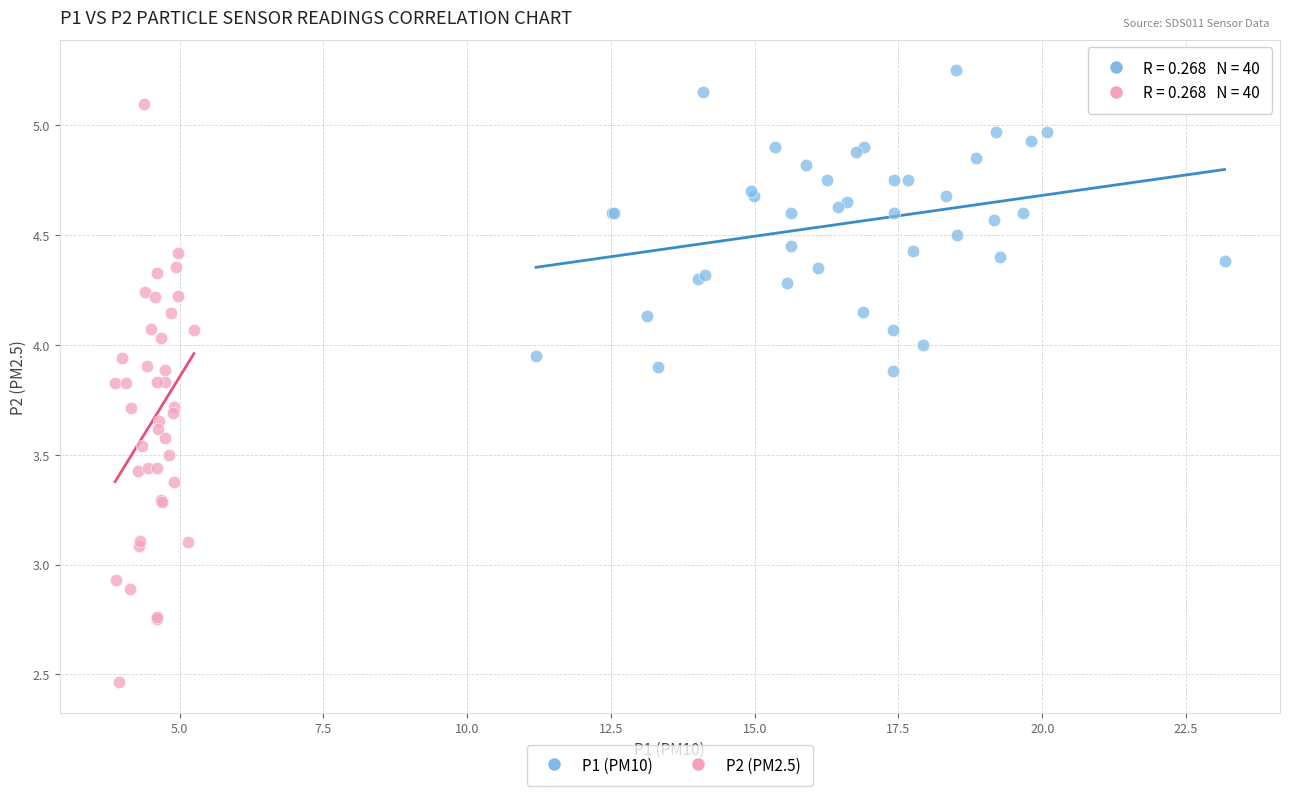

Which series reaches the minimum Y coordinate?

P2 (PM2.5)